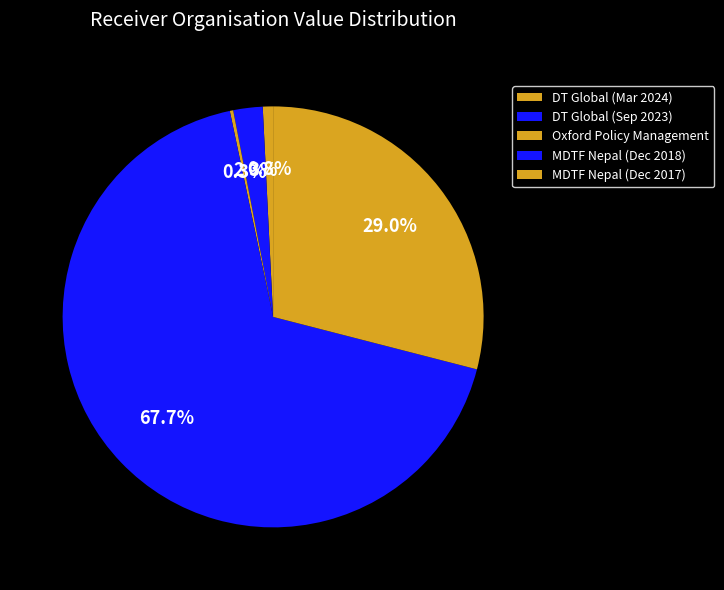

What is the largest slice in the pie chart?

MDTF Nepal (Dec 2018)